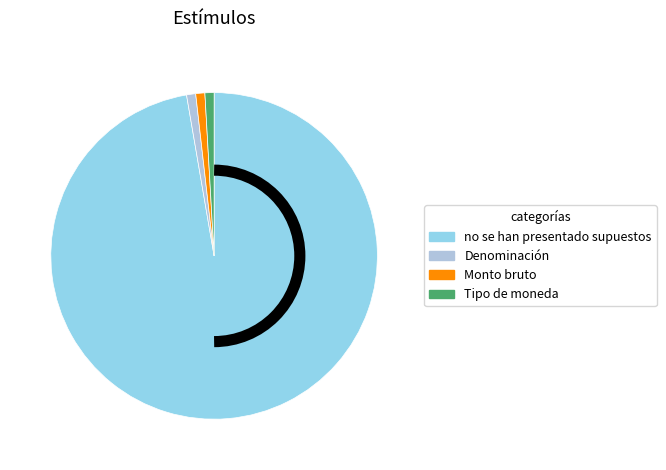

Is there a majority slice in this chart?

Yes